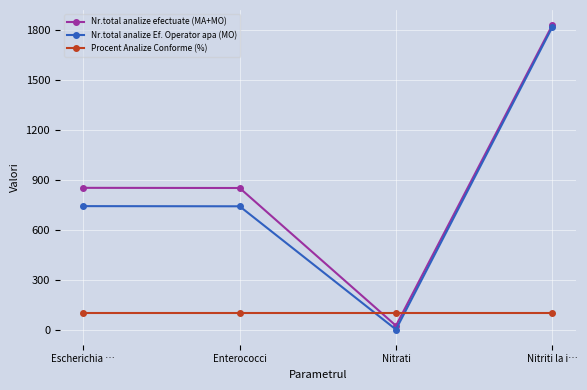

What is the sum of all Nr.total analize efectuate (MA+MO) values?

3556